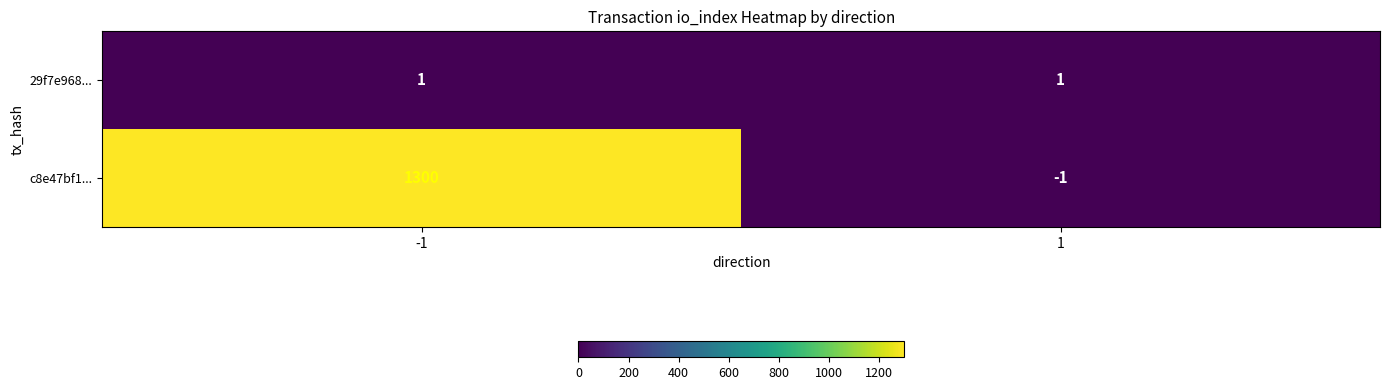

Is it true that c8e47bf1... equals 1300 at -1?

True